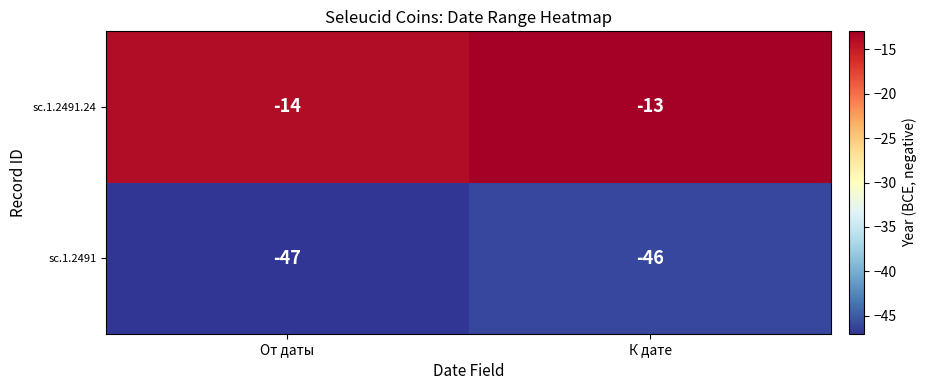

At which category does the chart reach its peak across all series?

К дате